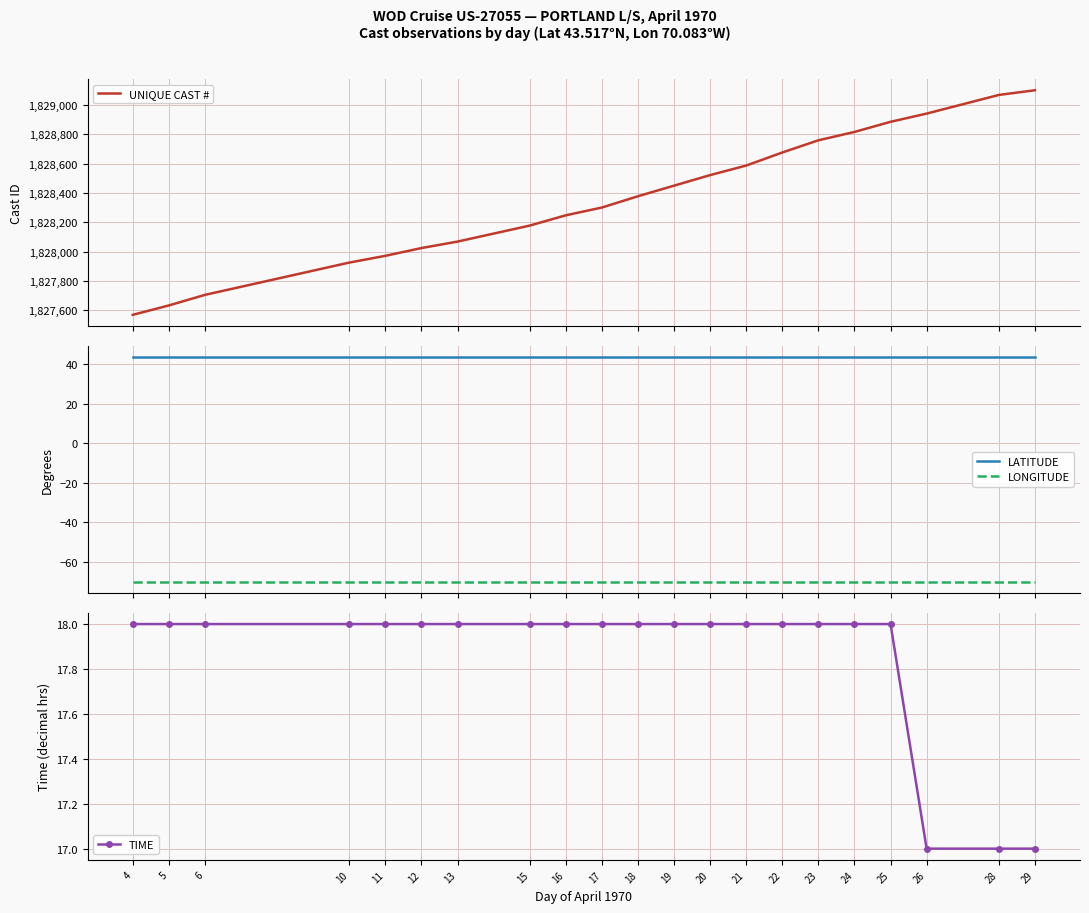

At which label does LONGITUDE reach its minimum?

4